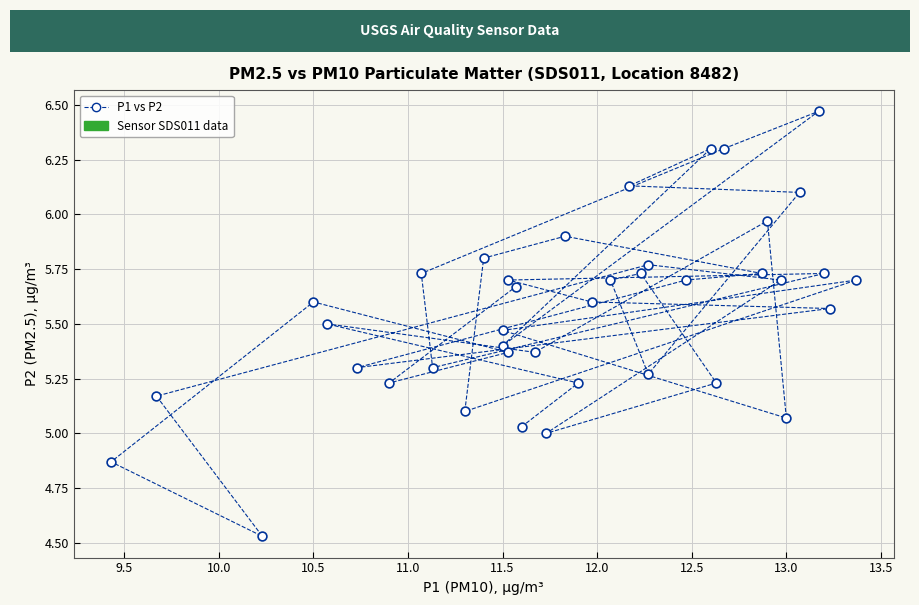

What is the range of Y values (max minus min)?

1.9